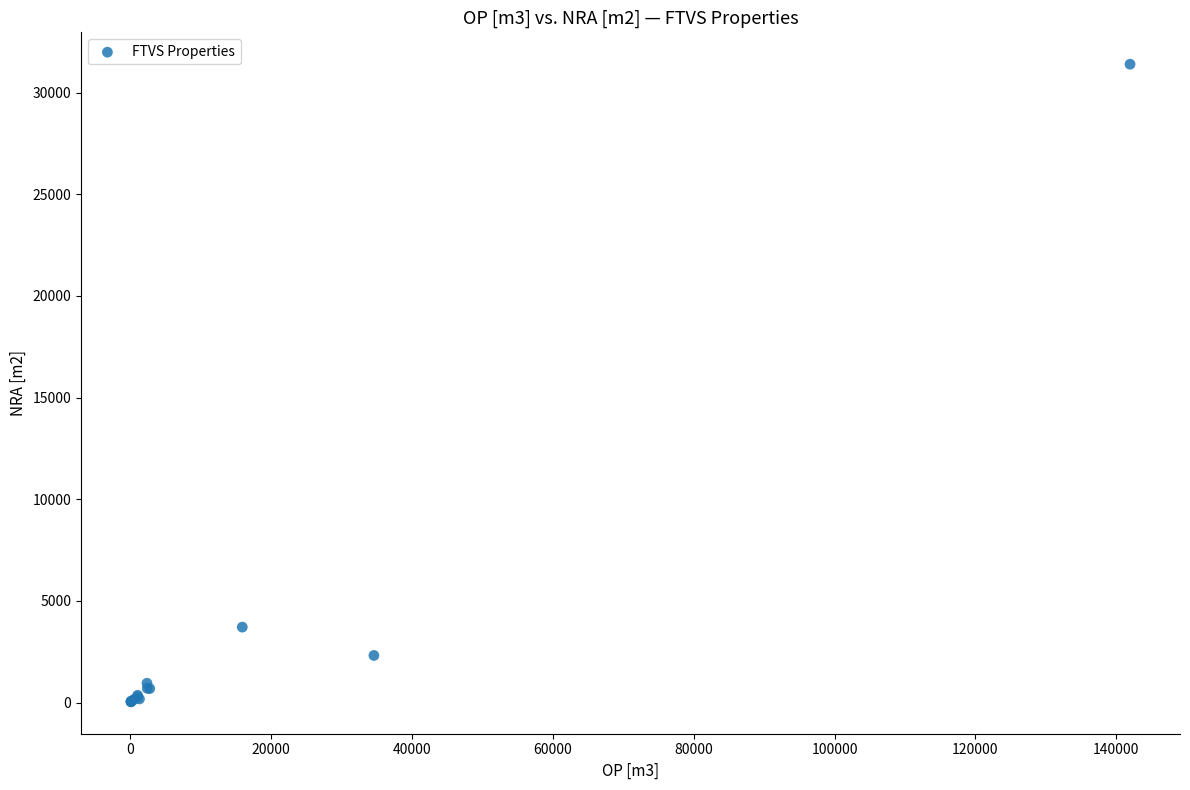

What Y value in the scatter plot is closest to 15713?

3708.7